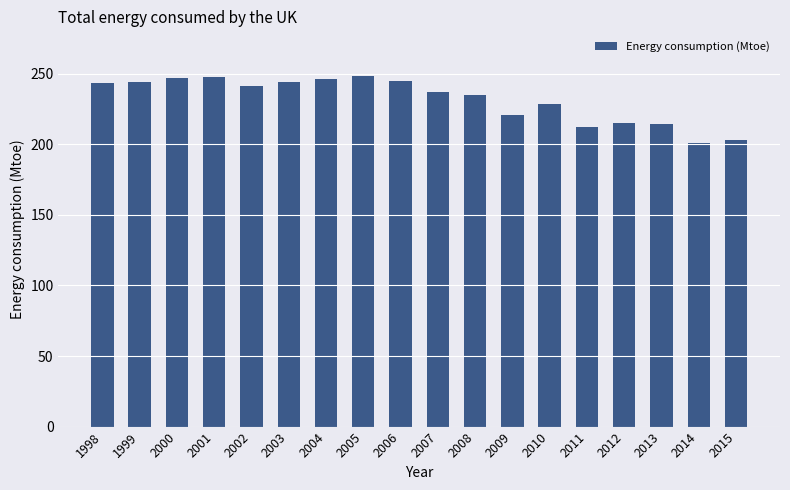

The chart shows a value of 247.1 at 2000. True or false?

True